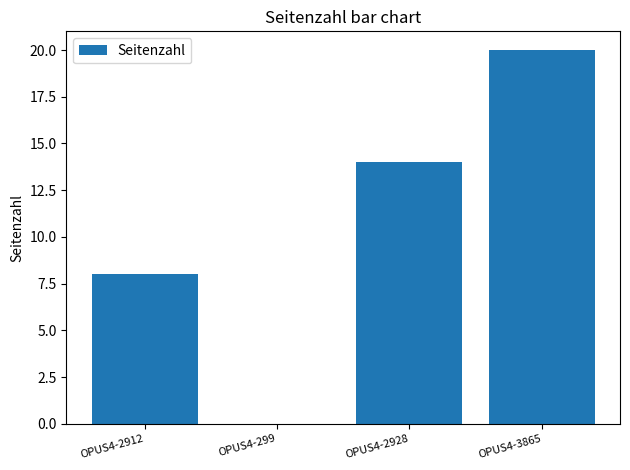

What is the change in value from OPUS4-2912 to OPUS4-299?

-8